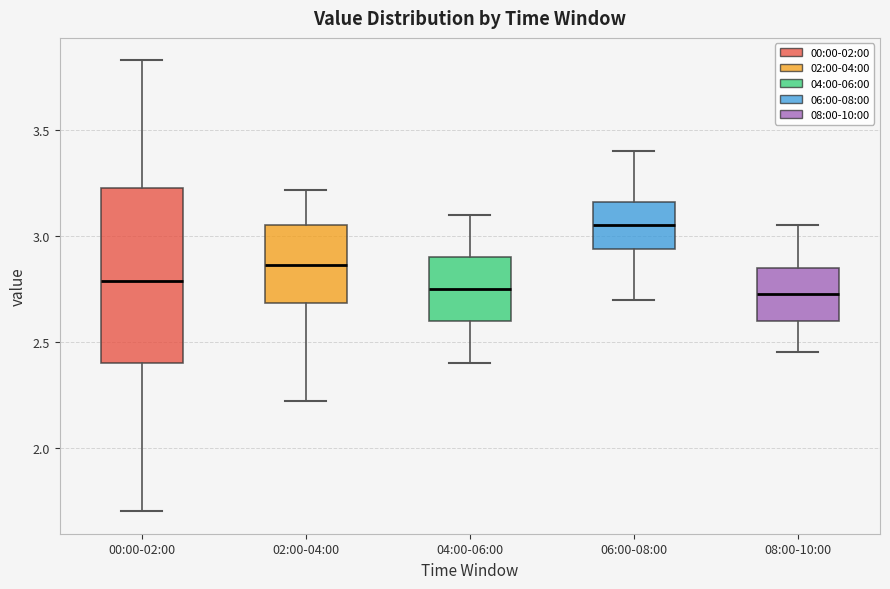

Which box's median line is the highest?

06:00-08:00